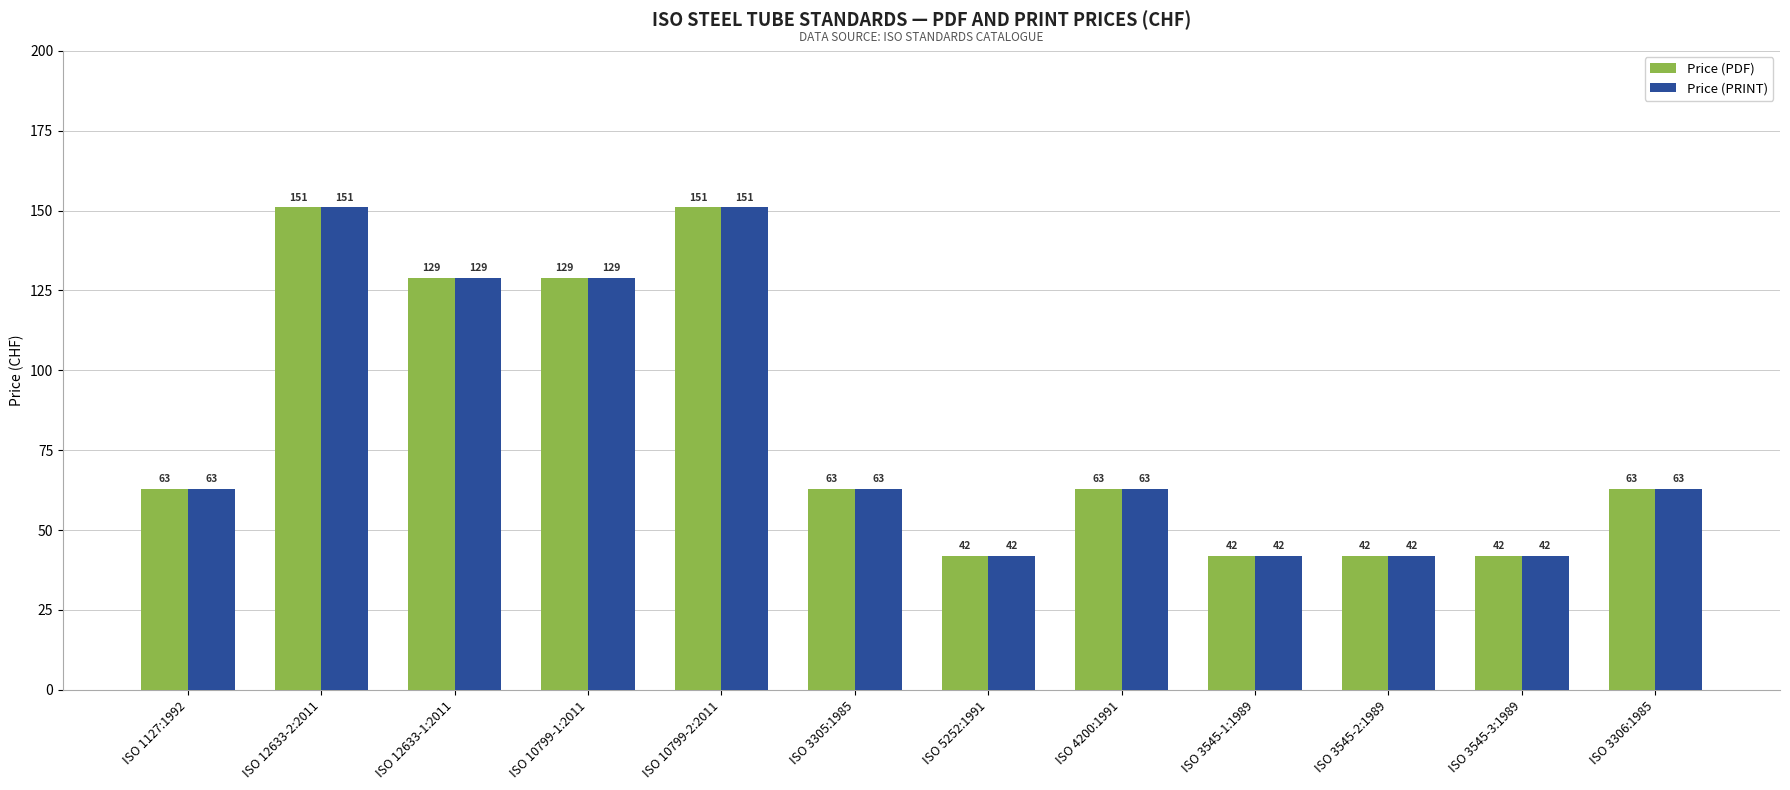

Is the value of Price (PRINT) at ISO 4200:1991 greater than the value of Price (PDF) at ISO 3545-2:1989?

Yes